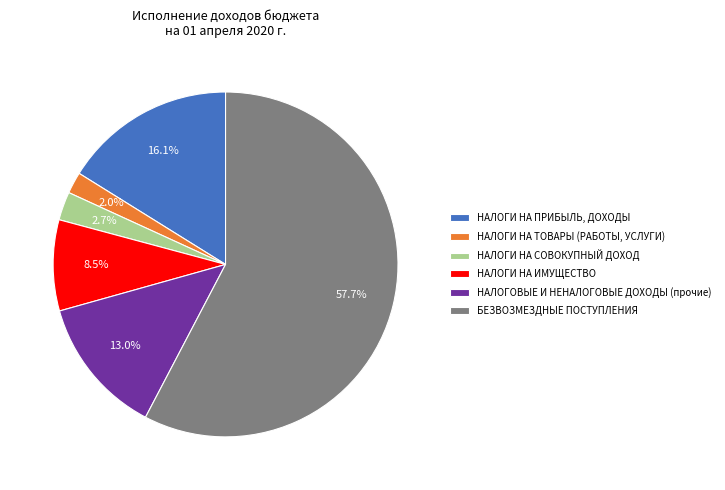

How many slices are in this pie chart?

6